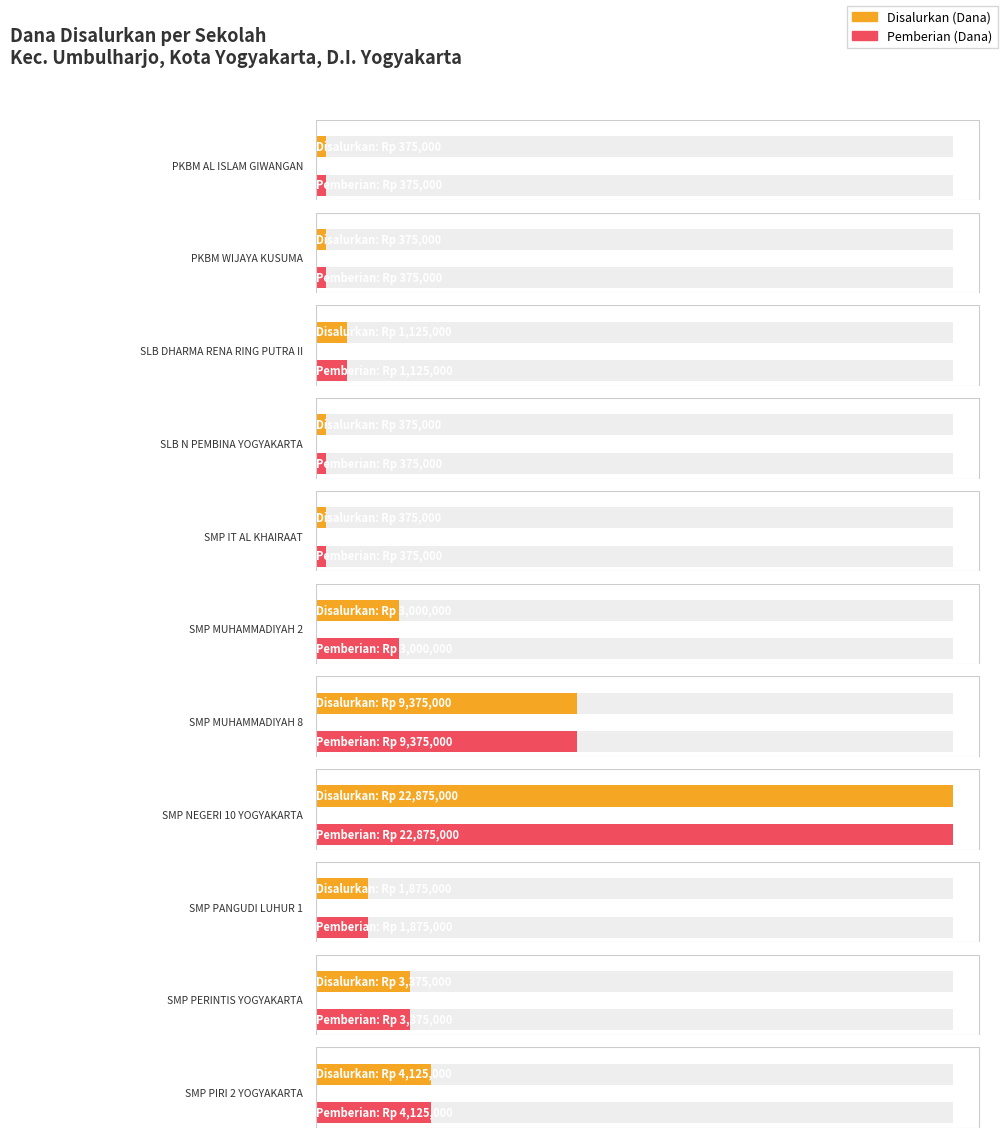

At which category does the chart reach its minimum across all series?

PKBM AL ISLAM GIWANGAN